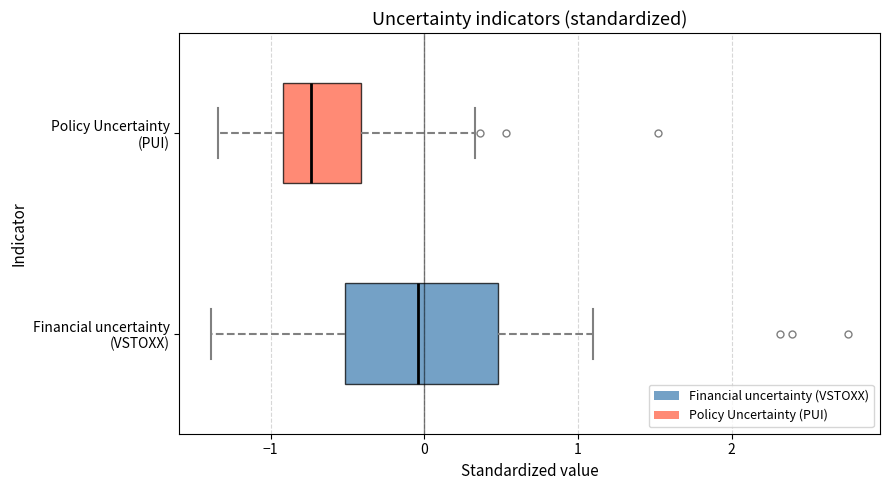

Reading bottom to top, transcribe this box plot: for each box, give where its median line is, the range the box spans, and where its two whiskers end, as read against the x-axis. The values are not printed on the chart, so give them approximately, as read against the axis.

Financial uncertainty (VSTOXX): median 0.0, box -0.5 to 0.5, whiskers -1.4 to 1.1
Policy Uncertainty (PUI): median -0.7, box -0.9 to -0.4, whiskers -1.3 to 0.3